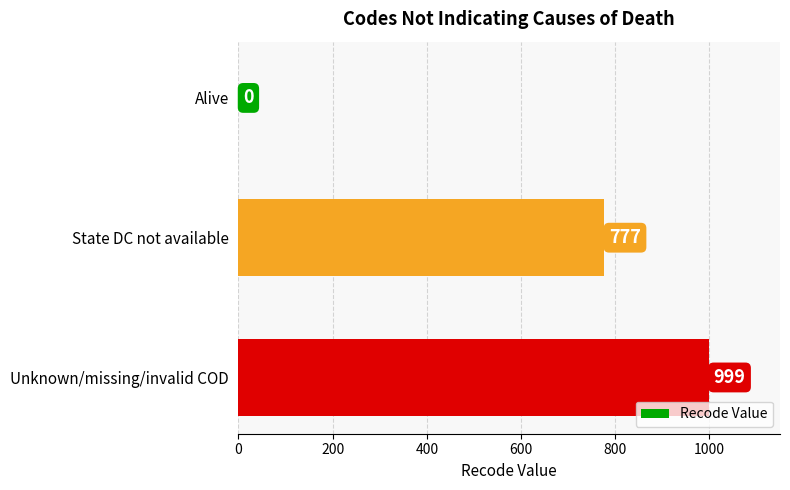

Does the chart contain stacked bars?

No